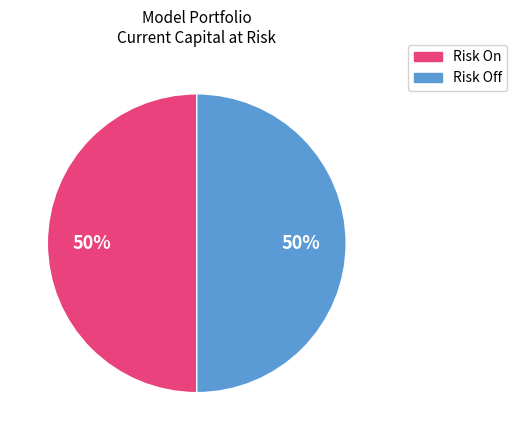

To the nearest percent, what is the average slice percentage?

50%